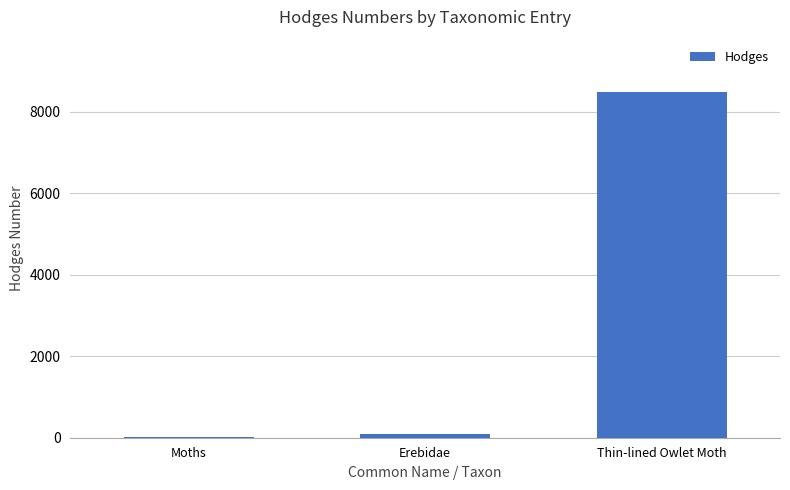

Read the value at Erebidae.

93.2